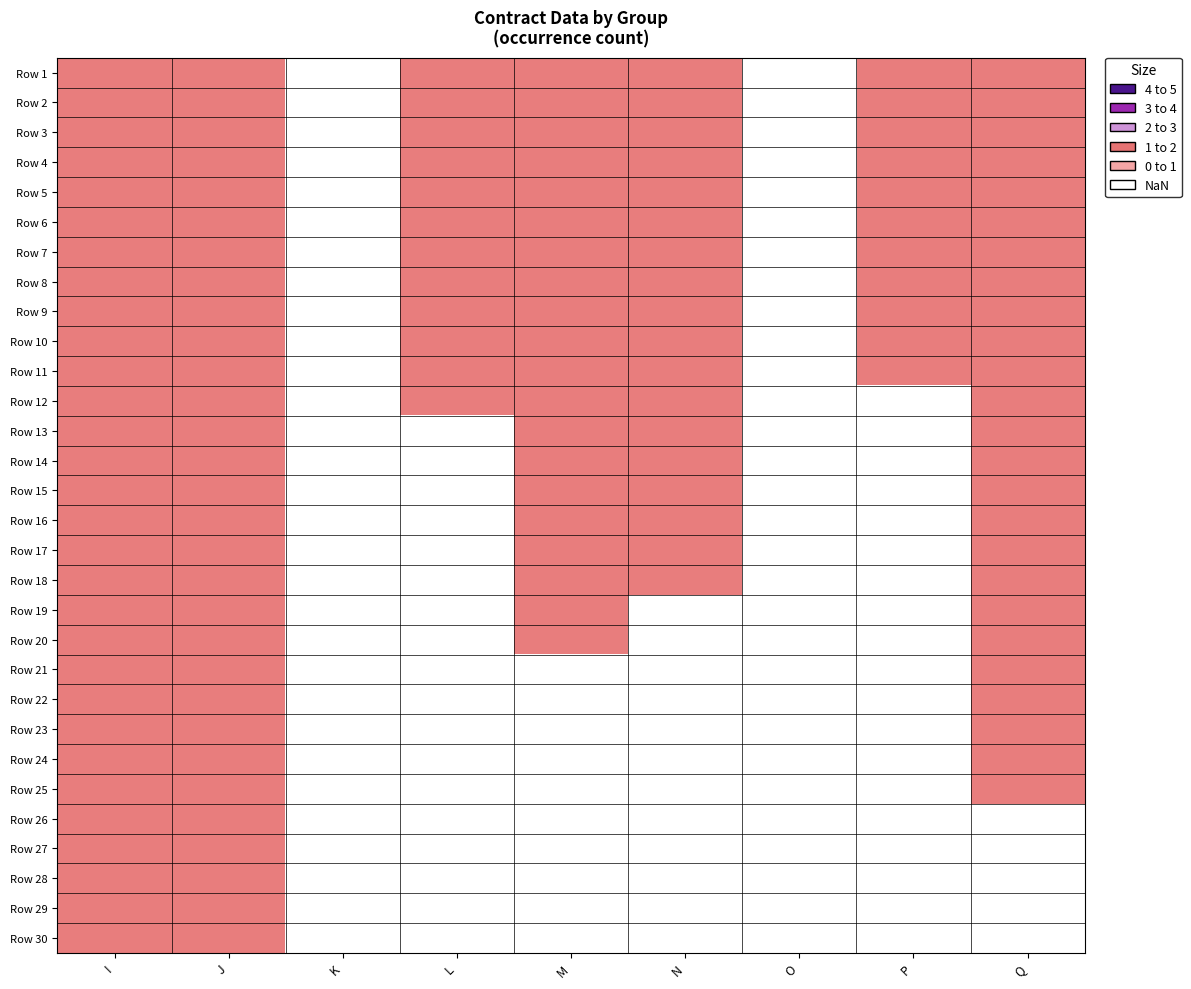

What is the approximate value of J at 26?

1